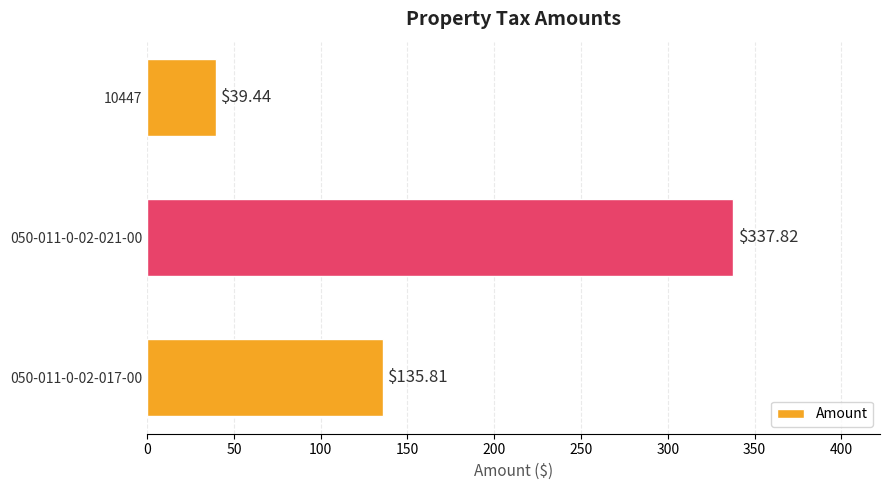

Which has a higher value, 050-011-0-02-021-00 or 10447?

050-011-0-02-021-00